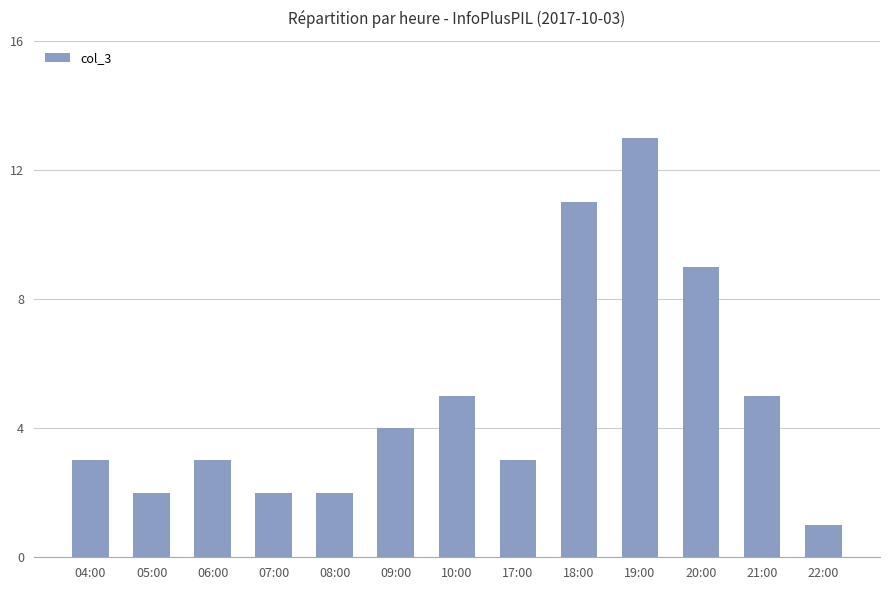

Reading right to left, what are all the values shown in this chart?

22:00=1	21:00=5	20:00=9	19:00=13	18:00=11	17:00=3	10:00=5	09:00=4	08:00=2	07:00=2	06:00=3	05:00=2	04:00=3